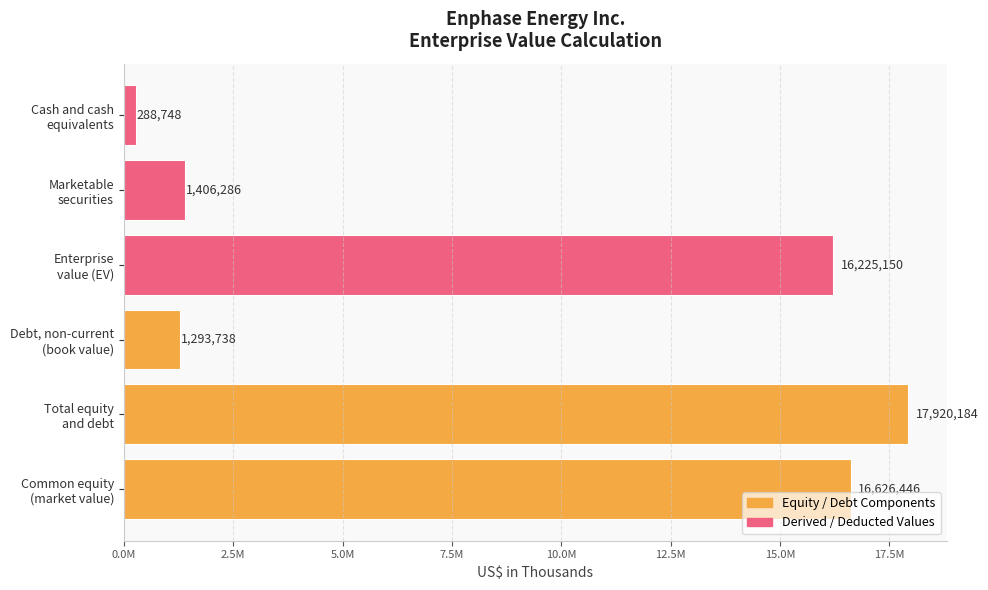

Are the bars horizontal?

Yes